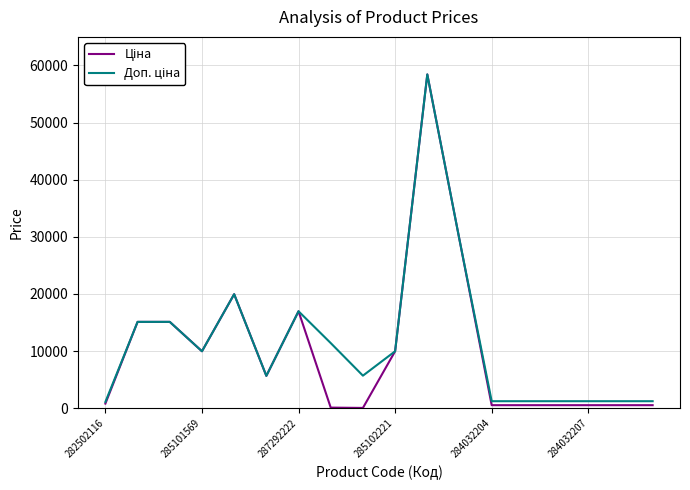

What is the maximum value shown in the chart?

58426.5